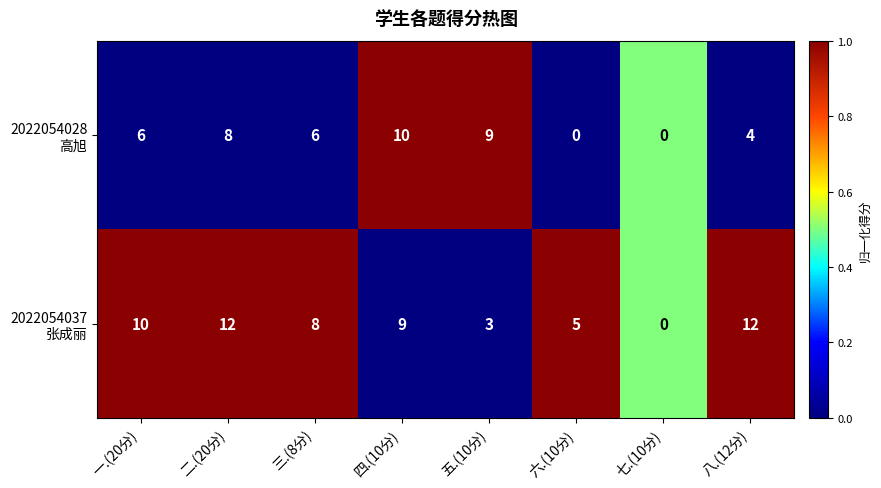

What is the spread (max minus min) of values at 八.(12分)?

8